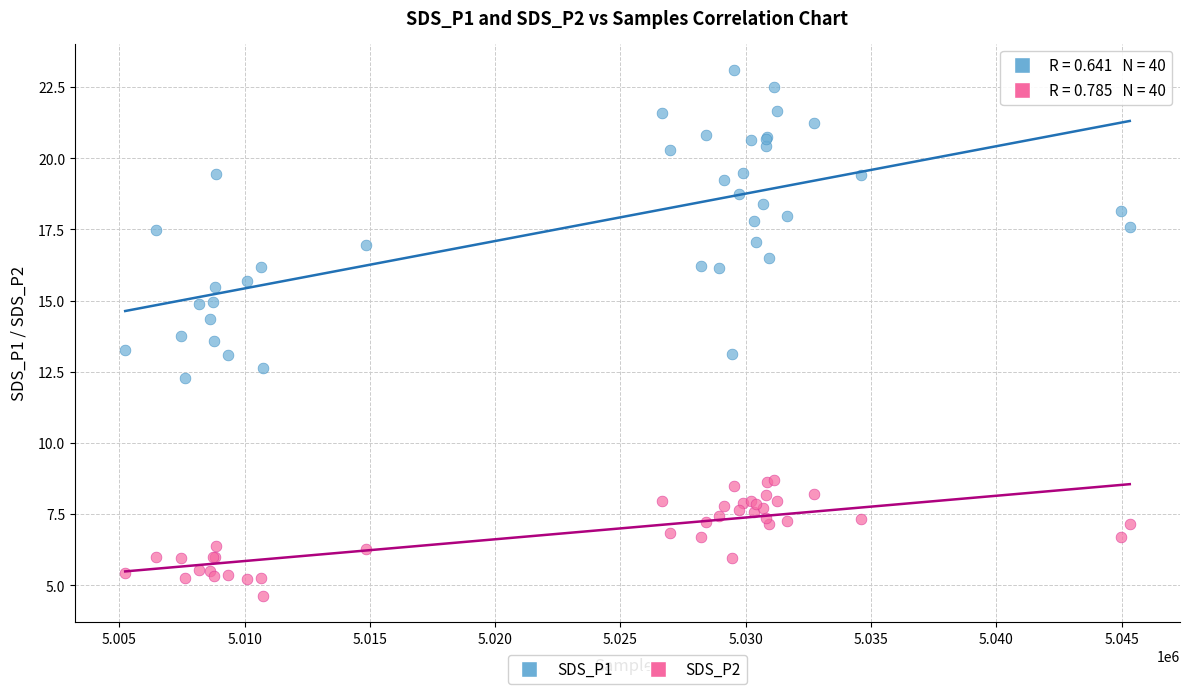

What is the X range (max minus min) for the scatter plot?

40094.0